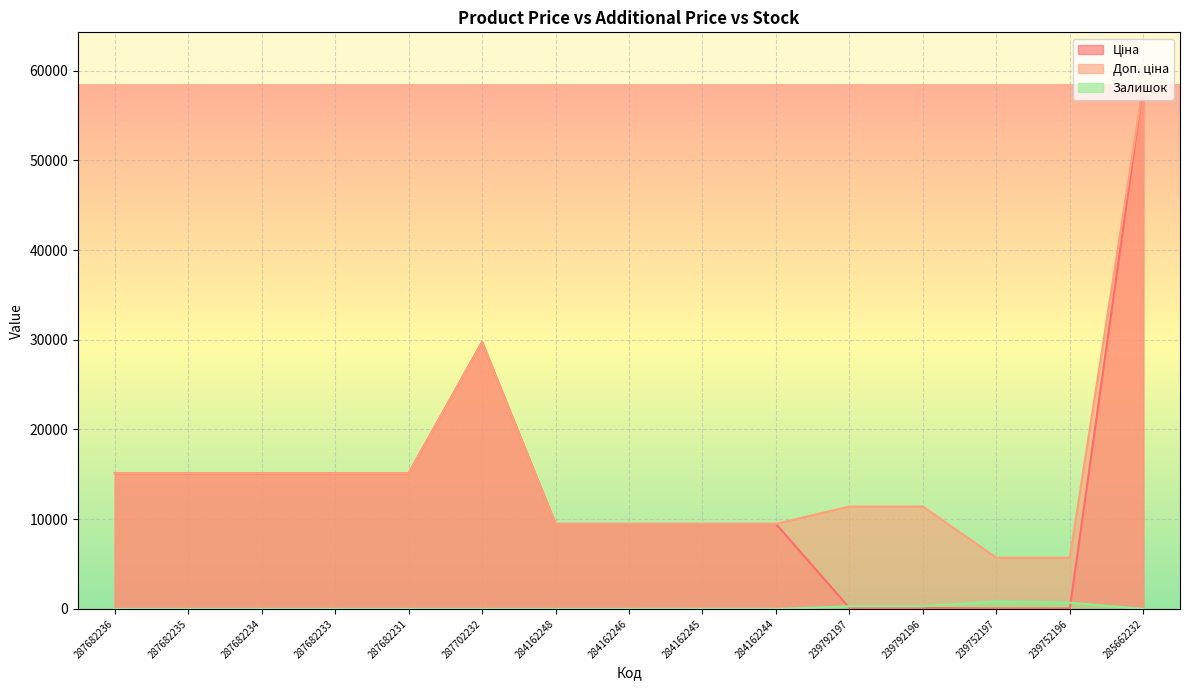

How many lines are shown in the chart?

3